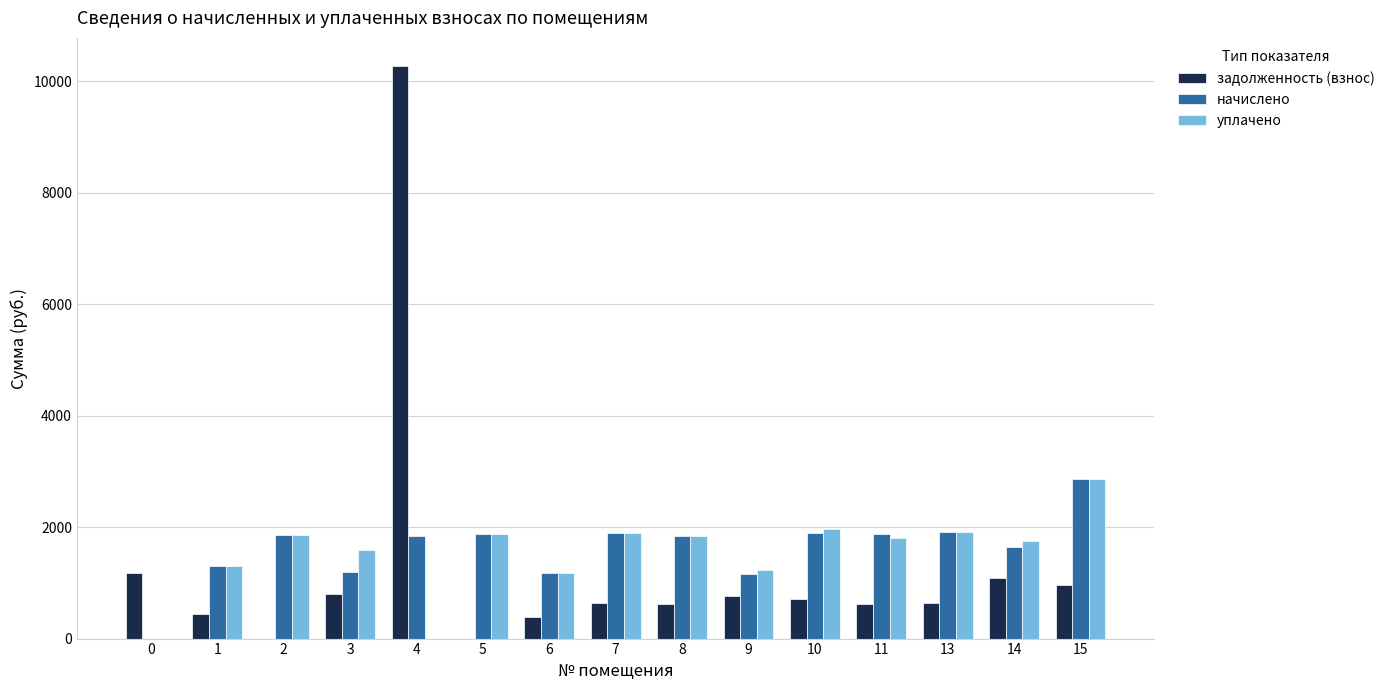

How many data points in уплачено are above 1808?

8